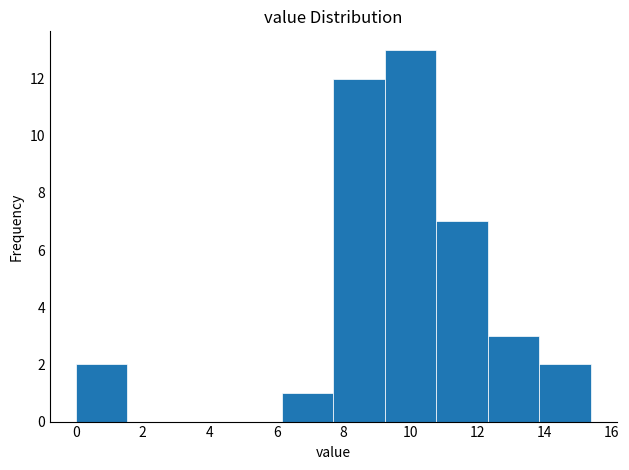

Over which range of the x-axis is the bar tallest?

9.2 to 10.8